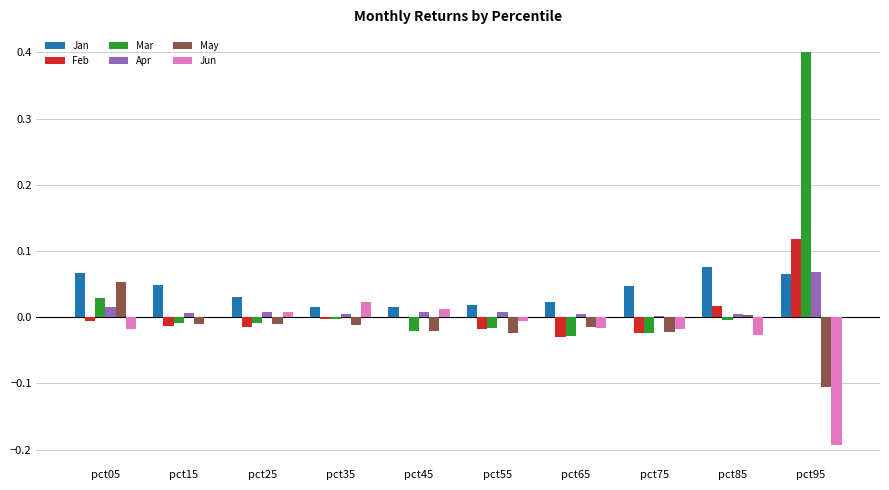

The value of Jun at pct45 is 0.0. True or false?

True